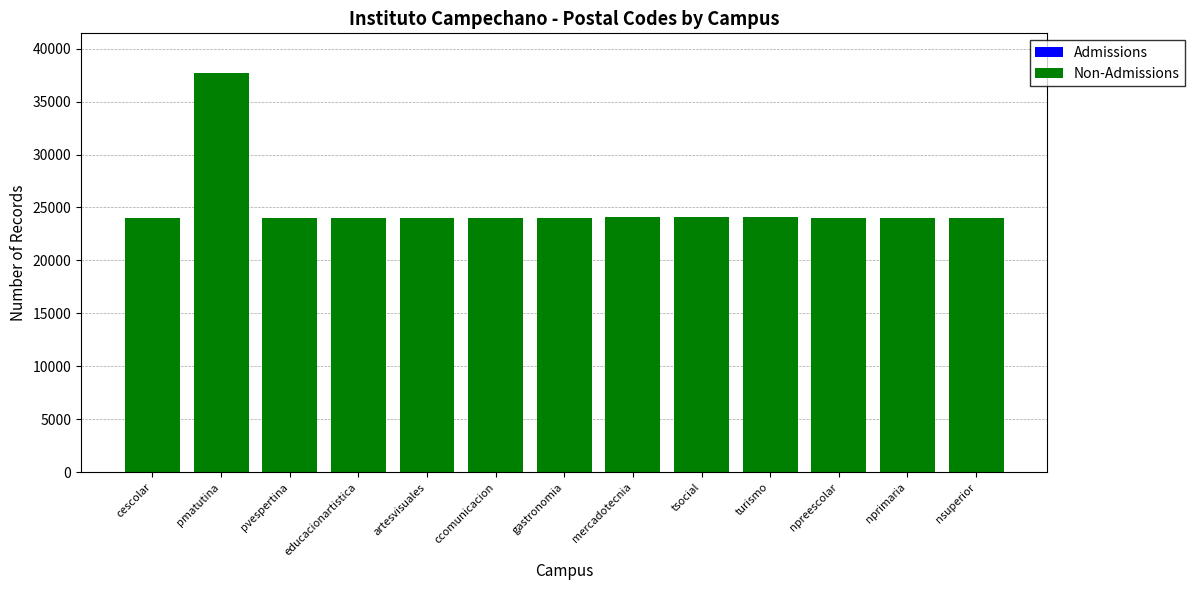

At which category is the sum across all series the highest?

pmatutina